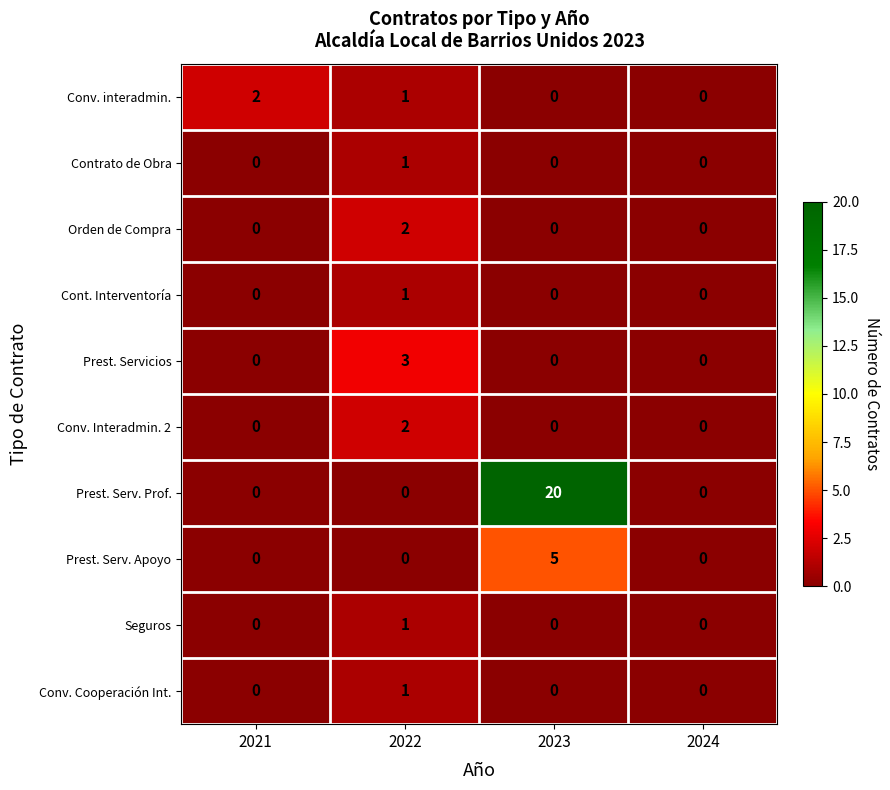

Which series has the largest total across all categories?

Prest. Serv. Prof.